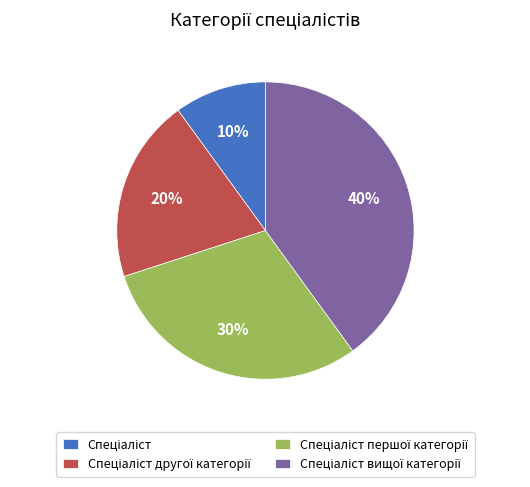

Count the number of slices in the pie.

4